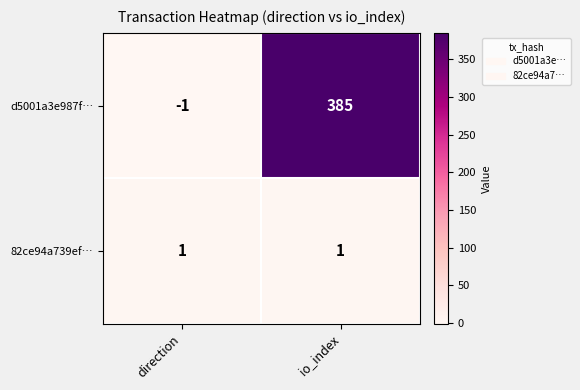

Which category has the lowest value in the d5001a3e987f… series?

direction